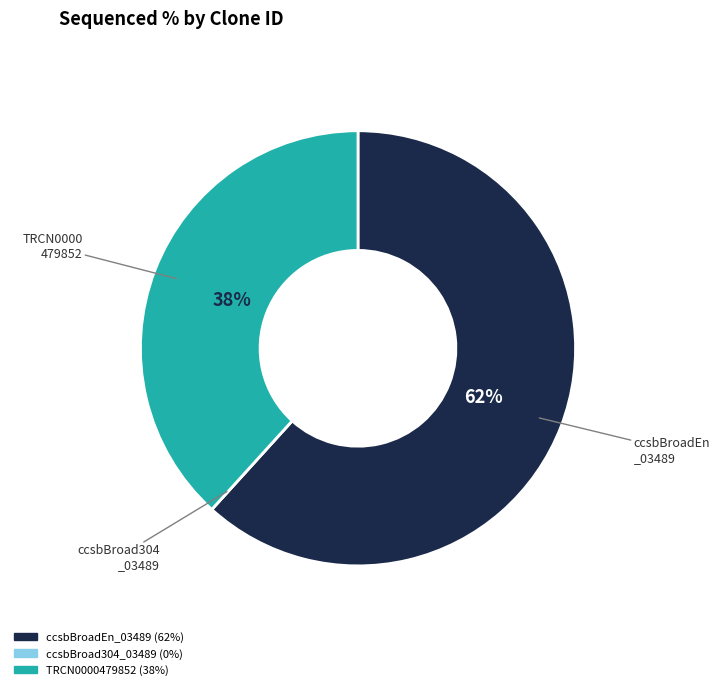

Is it true that TRCN0000479852 is 52% of the pie?

False